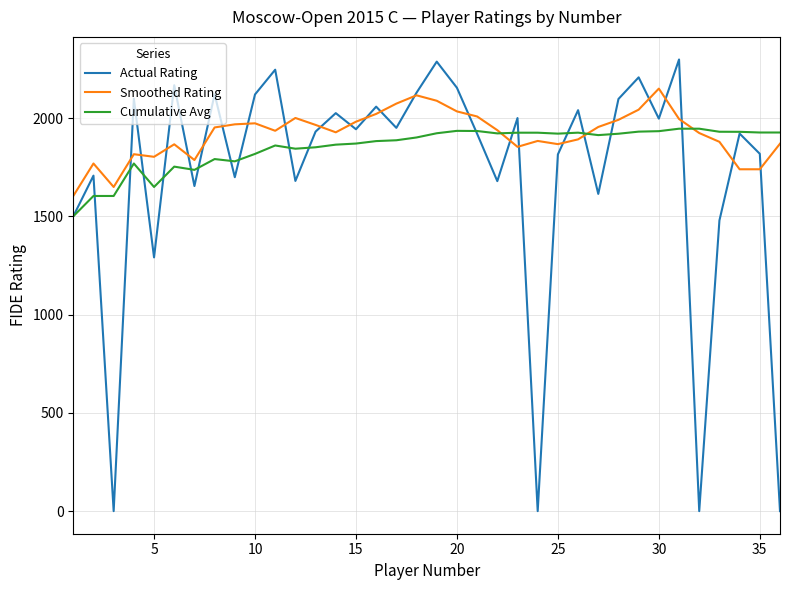

What is the greatest value displayed?

2298.0